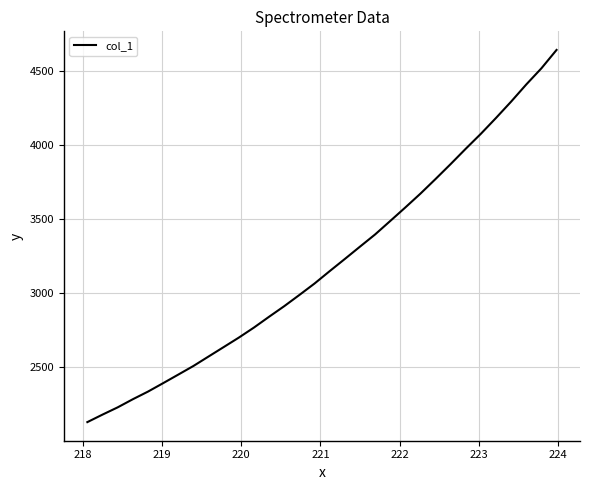

What is the minimum value shown in the chart?

2126.2